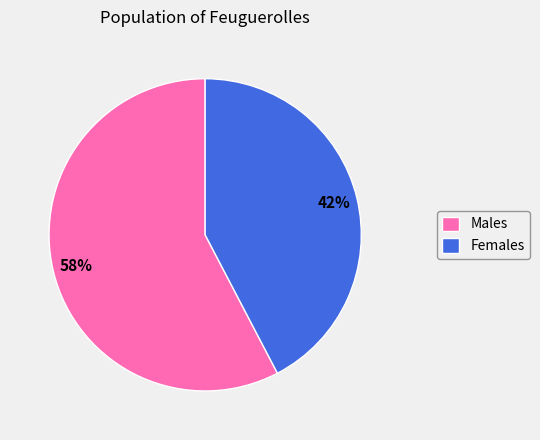

Rank the categories by value from highest to lowest.

Males, Females